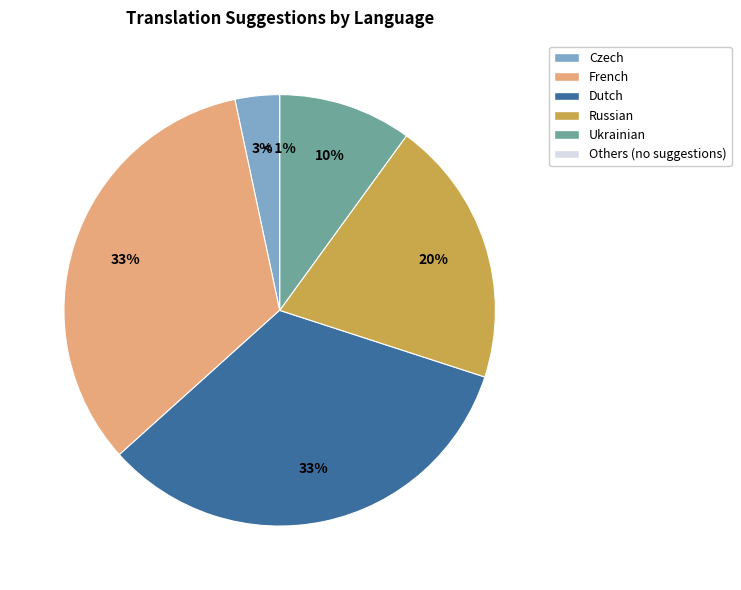

Which category has the biggest portion of the pie?

French